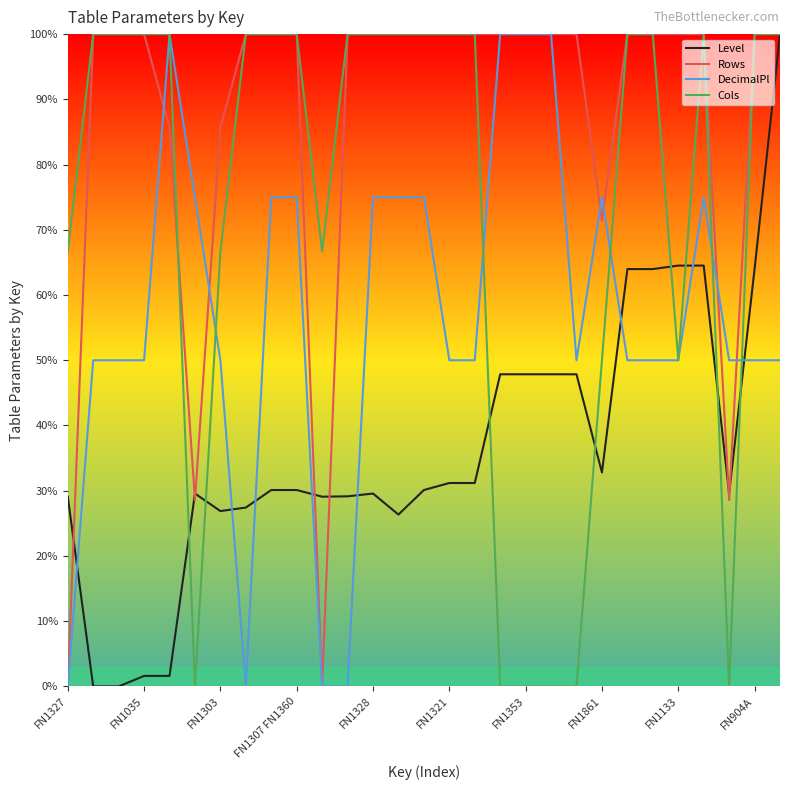

Does the chart display data point markers on the line(s)?

No